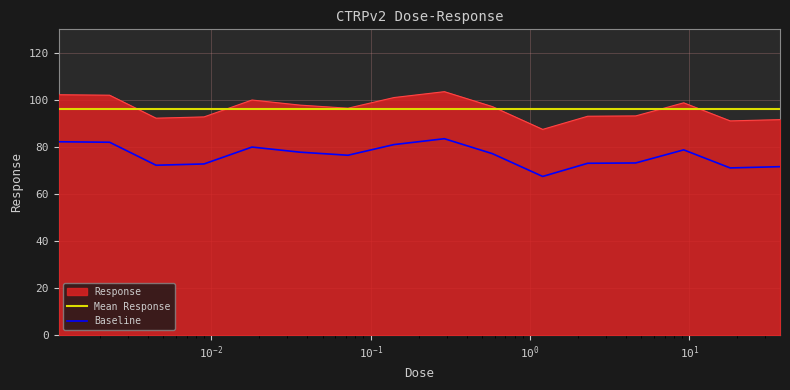

What is the average value?

96.3